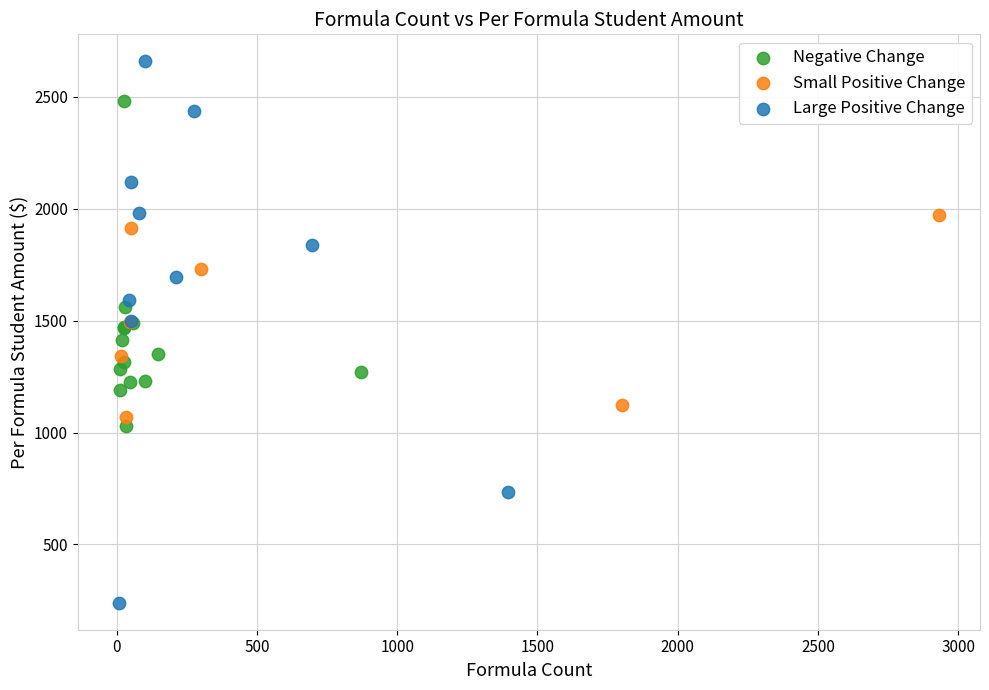

Which series has the largest Y range (max minus min)?

Large Positive Change